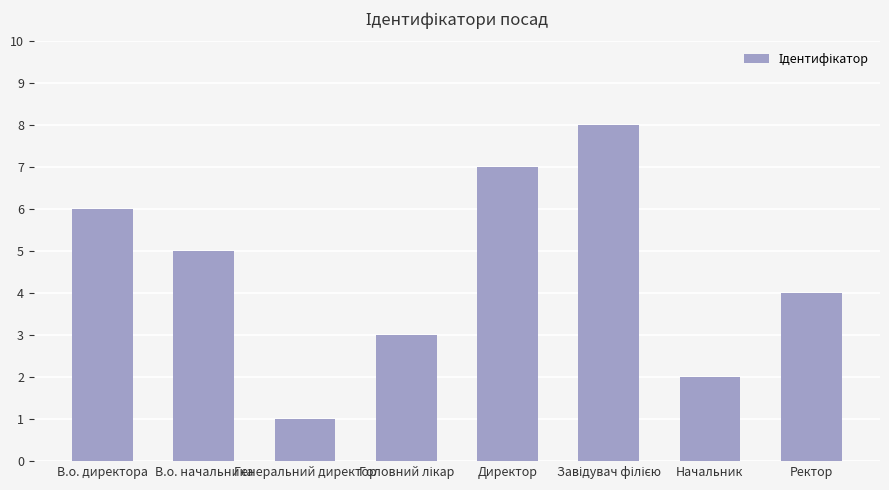

Which has a higher value, Директор or Генеральний директор?

Директор